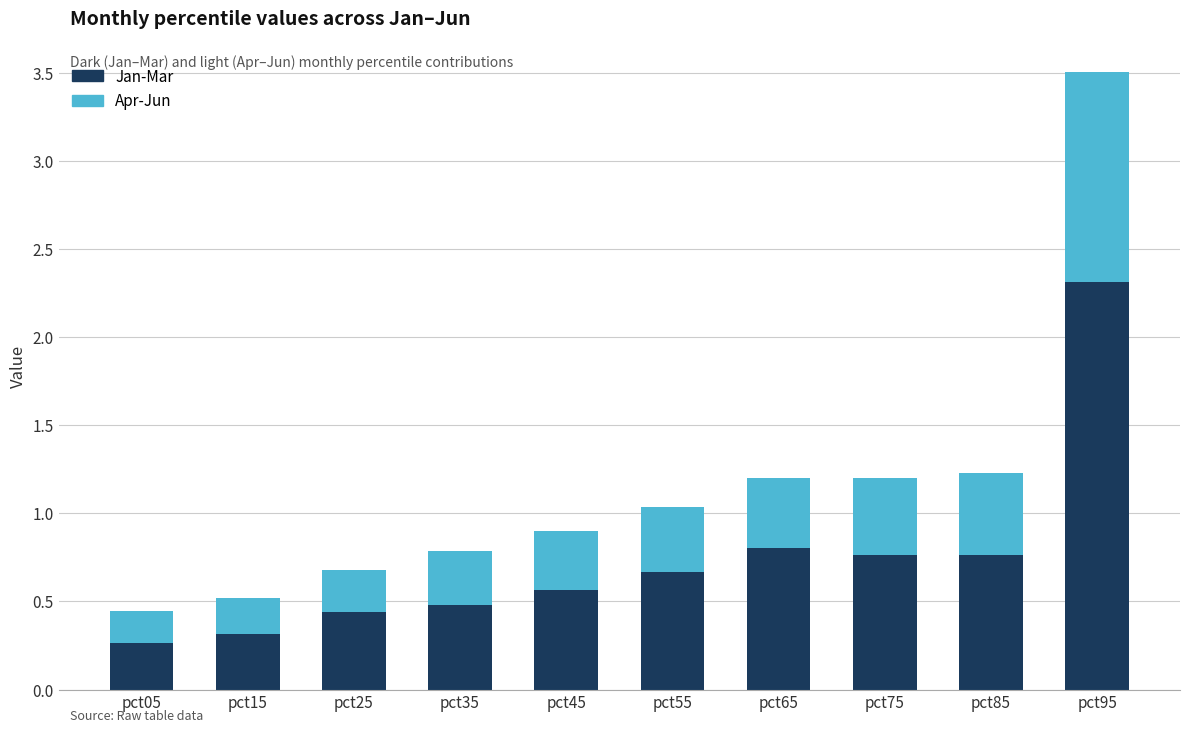

Does the chart contain stacked bars?

Yes